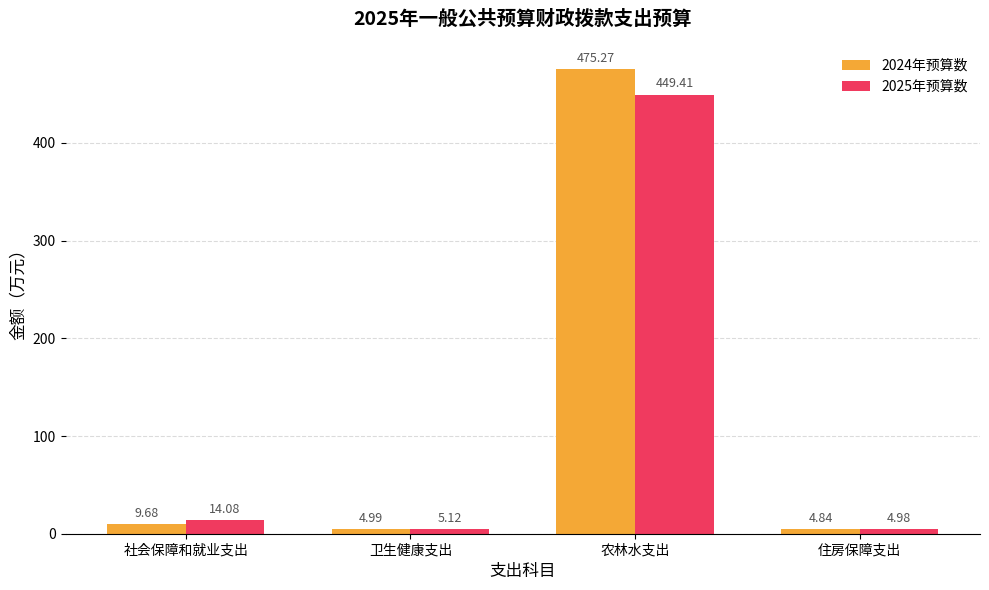

Which category has the lowest value in the 2024年预算数 series?

住房保障支出